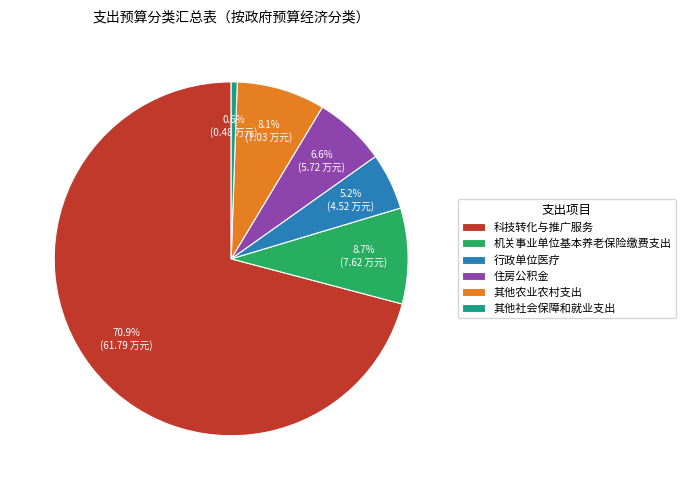

Combined, what portion of the pie is 其他社会保障和就业支出 and 机关事业单位基本养老保险缴费支出?

9.3%